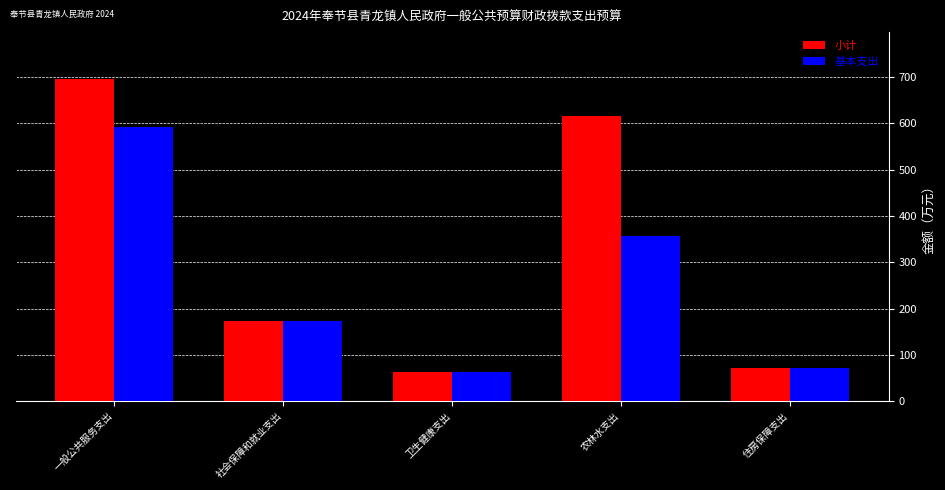

Reading right to left, what are all the values shown in this chart?

小计: 住房保障支出=71.1	农林水支出=615.1	卫生健康支出=63.3	社会保障和就业支出=172.8	一般公共服务支出=694.9
基本支出: 住房保障支出=71.1	农林水支出=357.6	卫生健康支出=63.3	社会保障和就业支出=172.8	一般公共服务支出=592.8